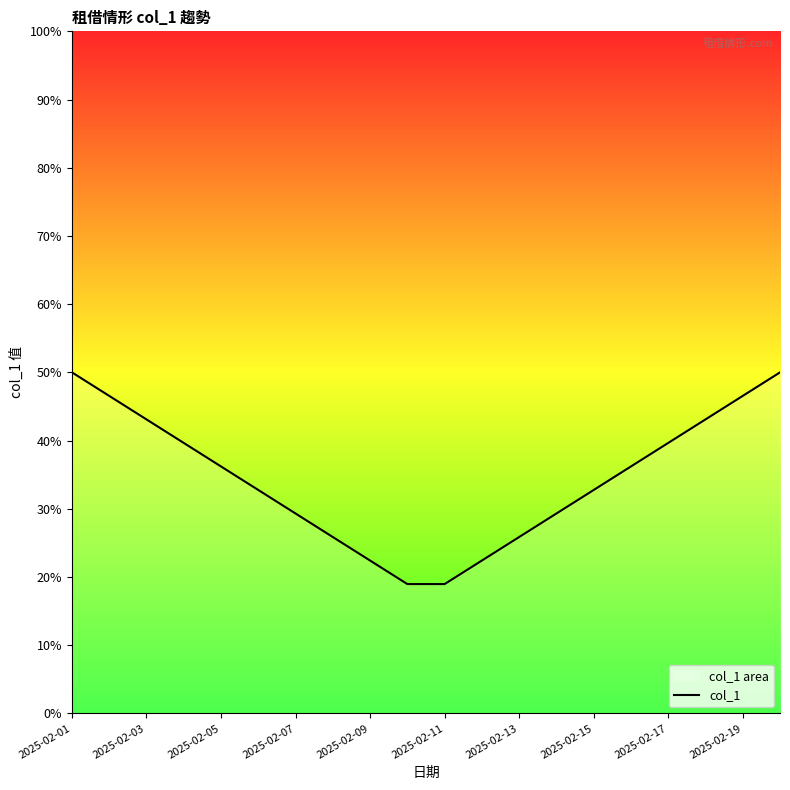

How many values exceed 45694?

10